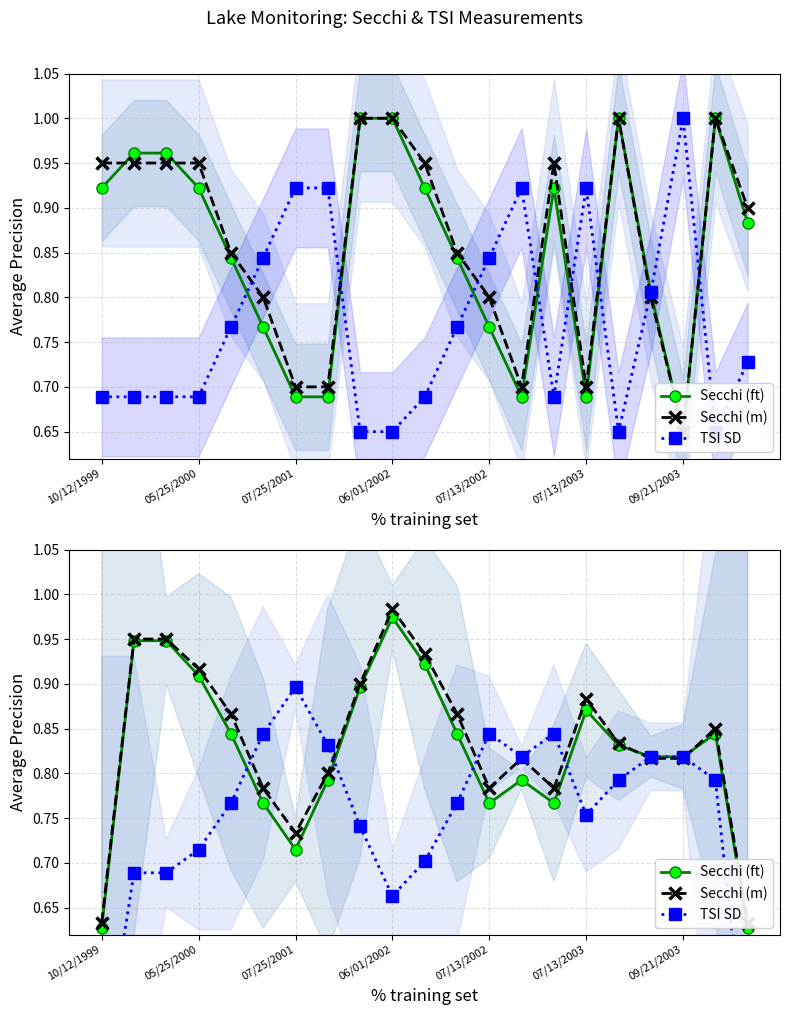

At how many categories does at least one series exceed 0?

21